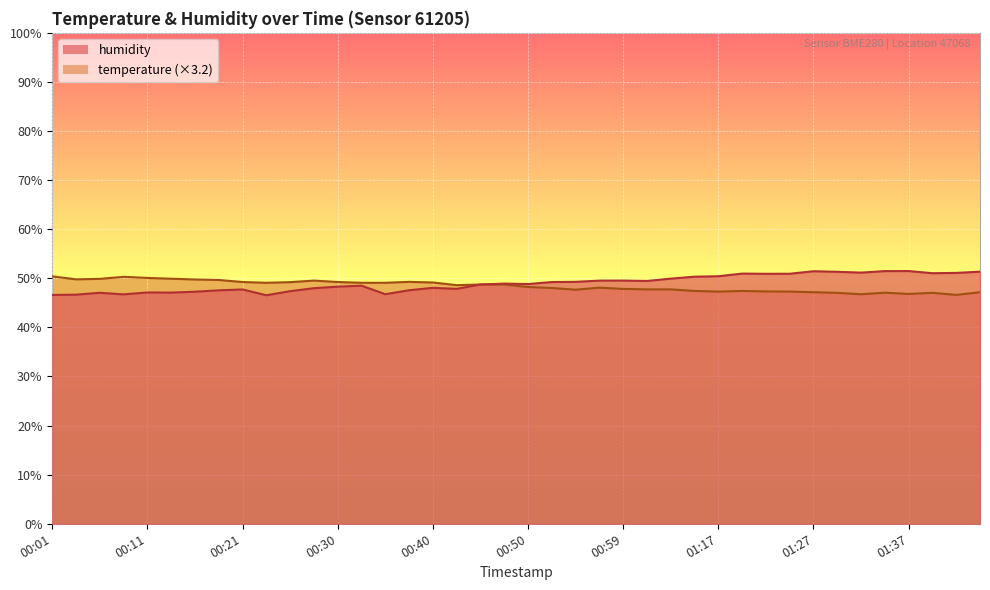

What is the difference between the maximum and minimum values in the humidity series?

4.9